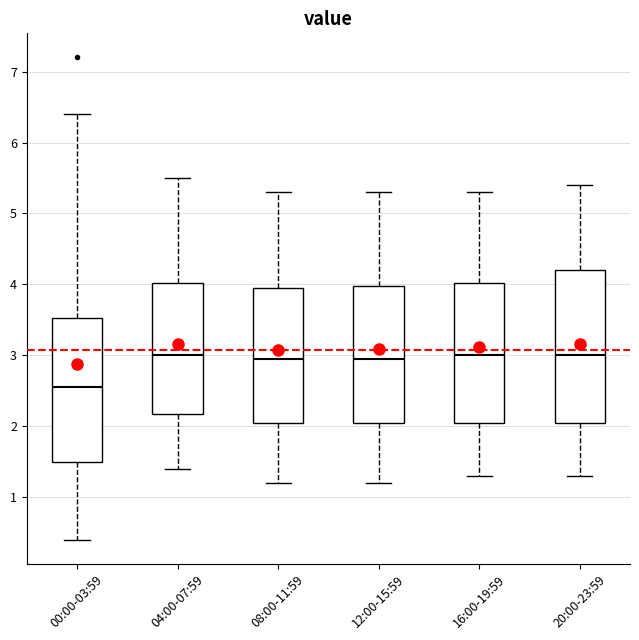

Which box's median line is the lowest?

00:00-03:59